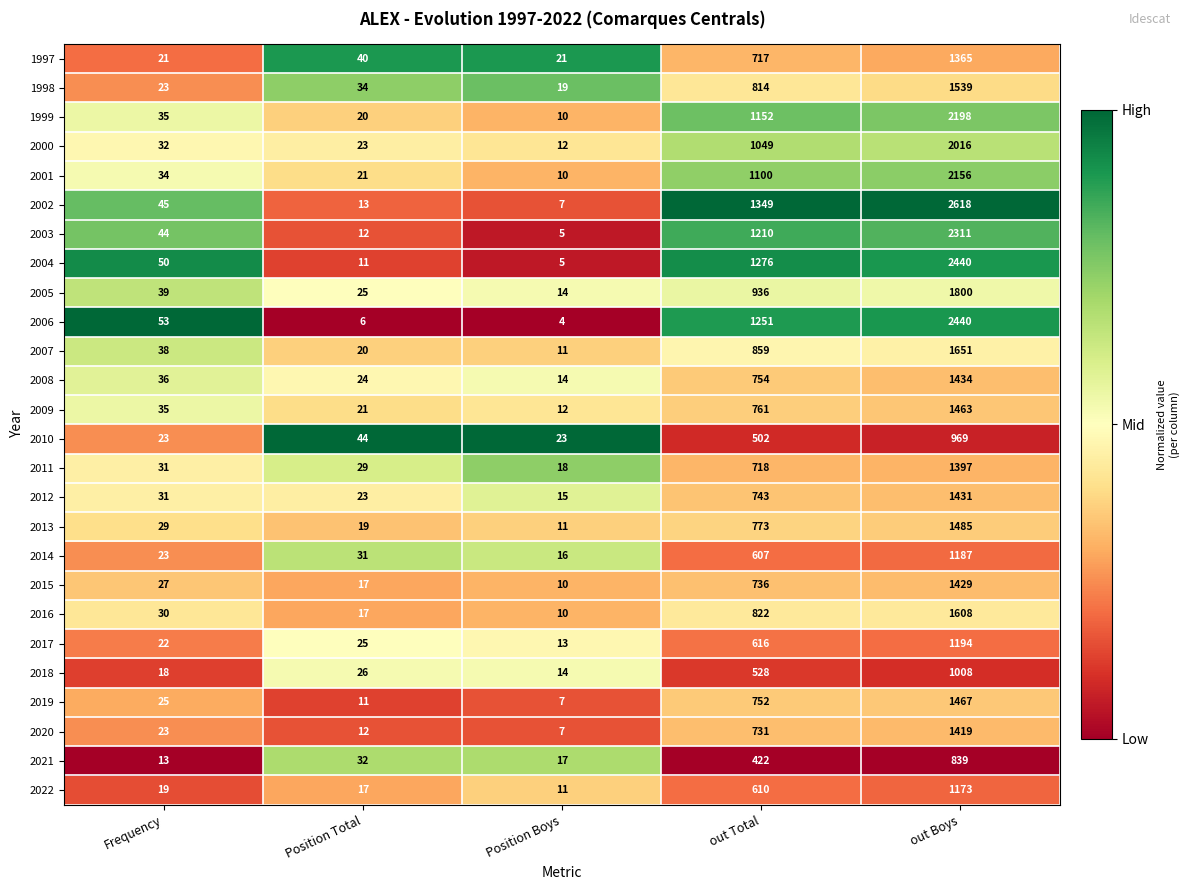

At which label does 2021 reach its peak?

out Boys